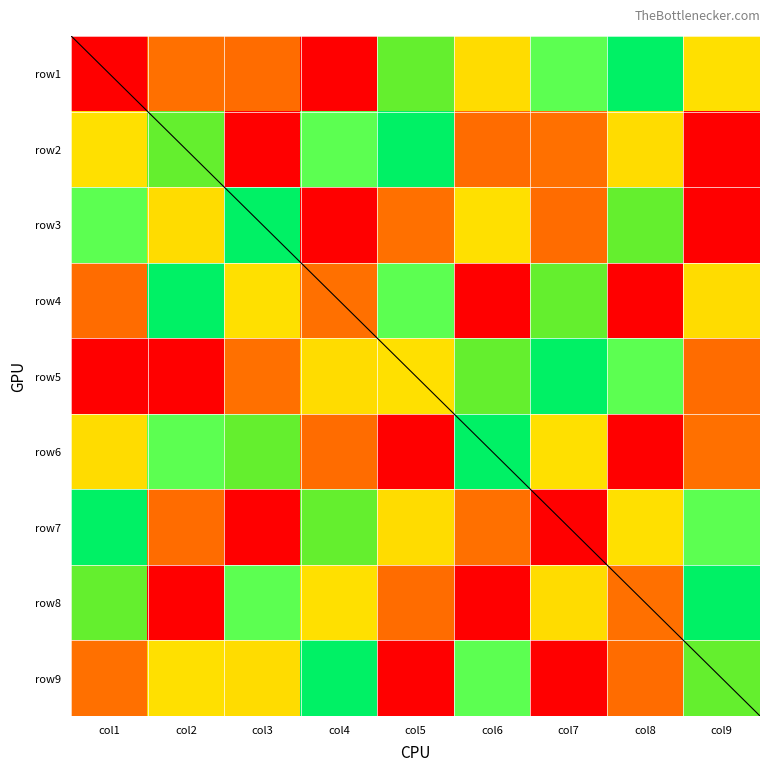

Rank the series by their maximum value, from highest to lowest.

row1, row2, row3, row4, row5, row6, row7, row8, row9